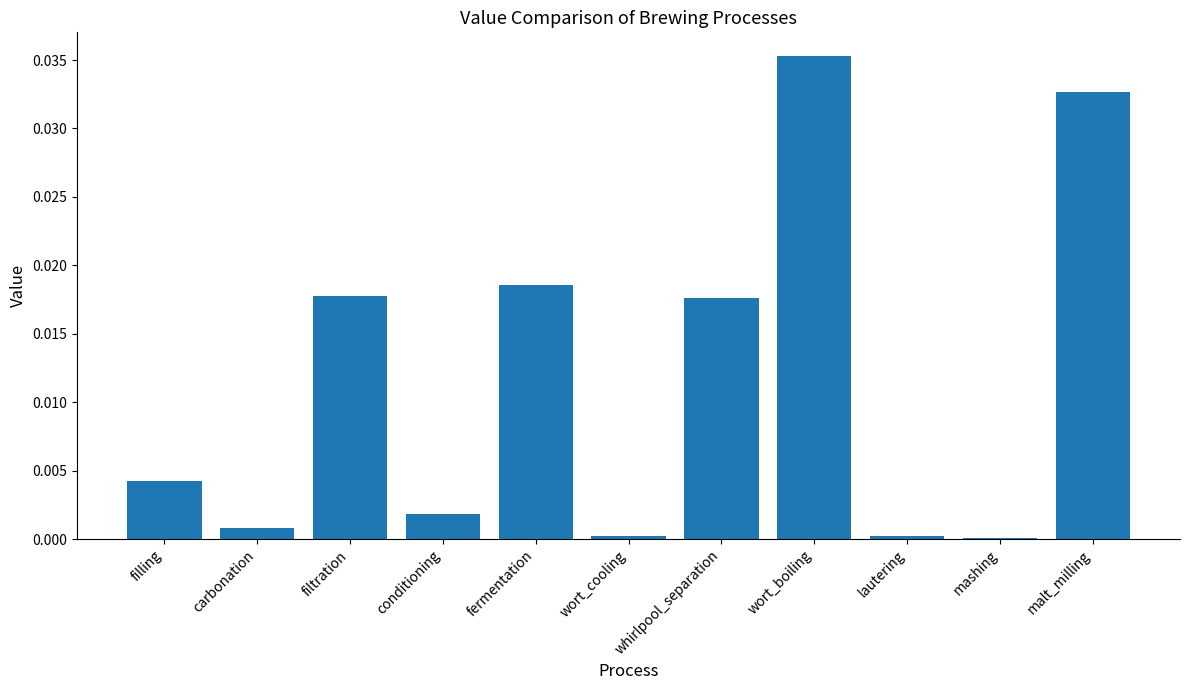

At which category does the chart reach its peak across all series?

wort_boiling